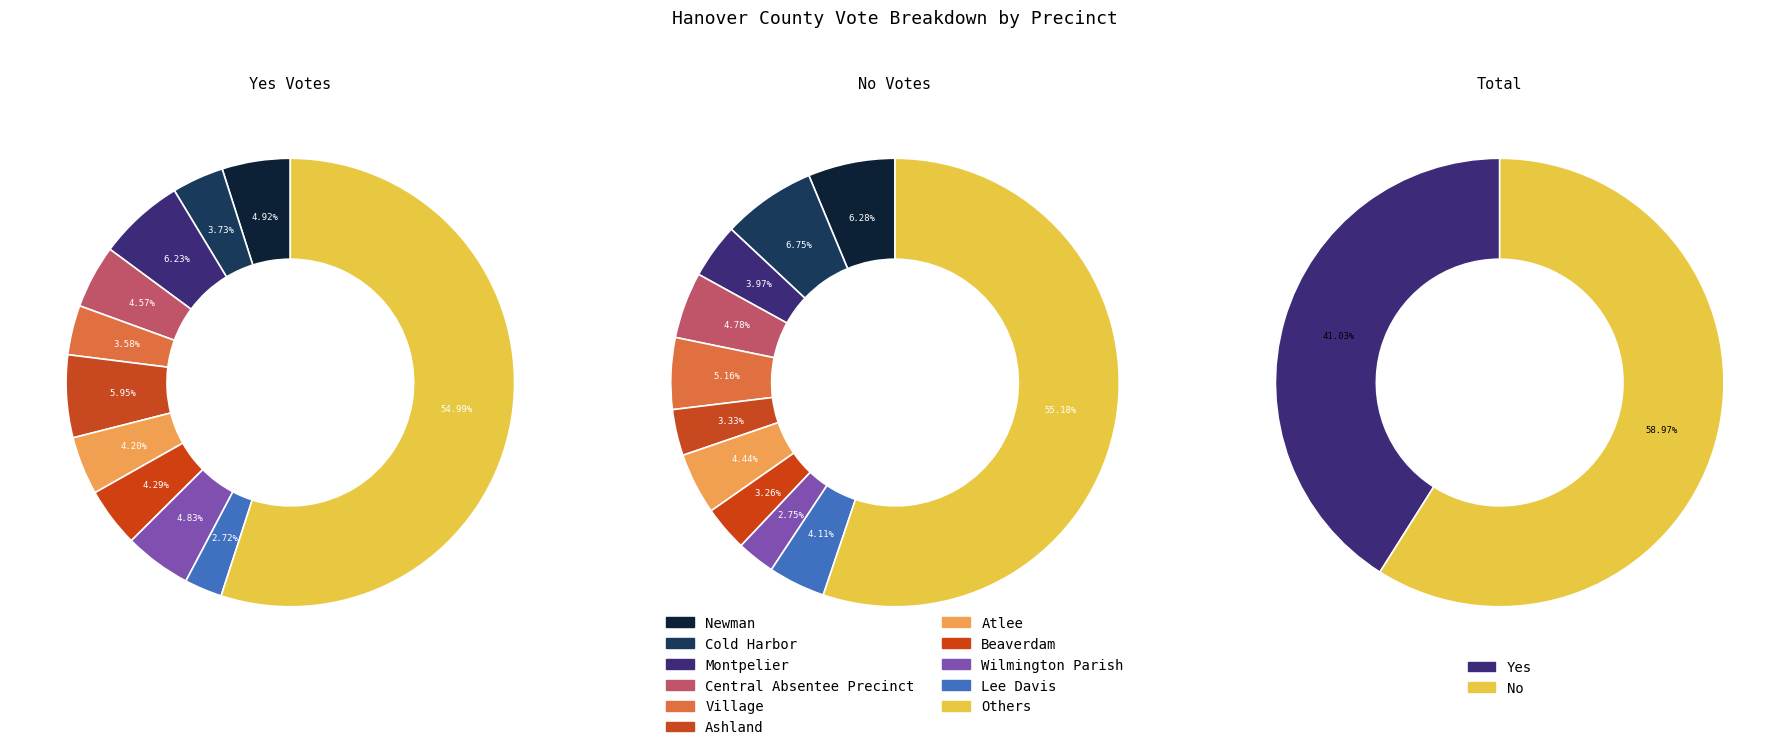

Which series has the largest range (max minus min)?

No